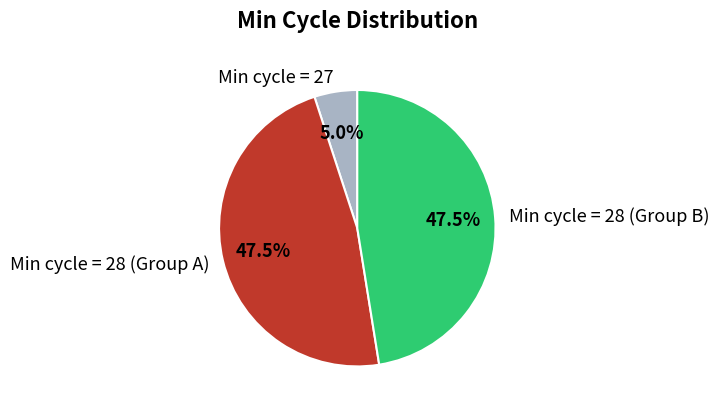

What is the ratio of the value at Min cycle = 28 (Group B) to the value at Min cycle = 28 (Group A)?

1.0